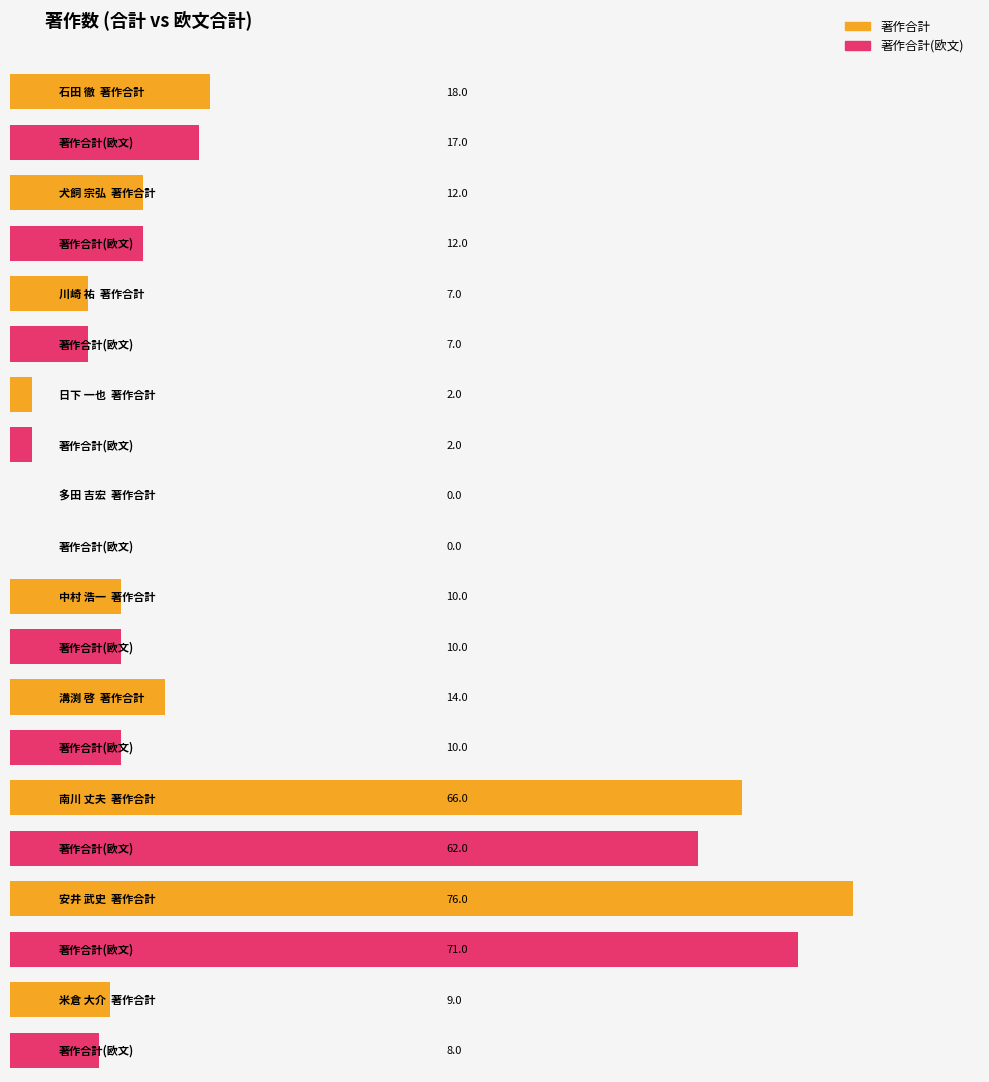

What value does the 著作合計(欧文) series have at 中村 浩一?

10